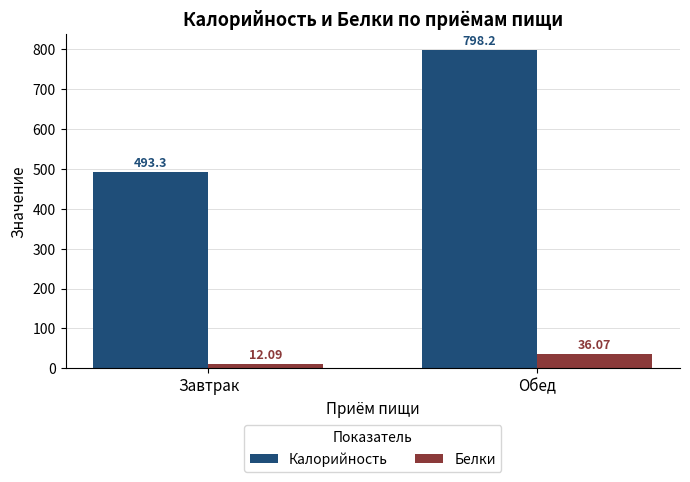

Reading right to left, list all the values displayed in this chart.

Калорийность: Обед=798.2	Завтрак=493.3
Белки: Обед=36.1	Завтрак=12.1